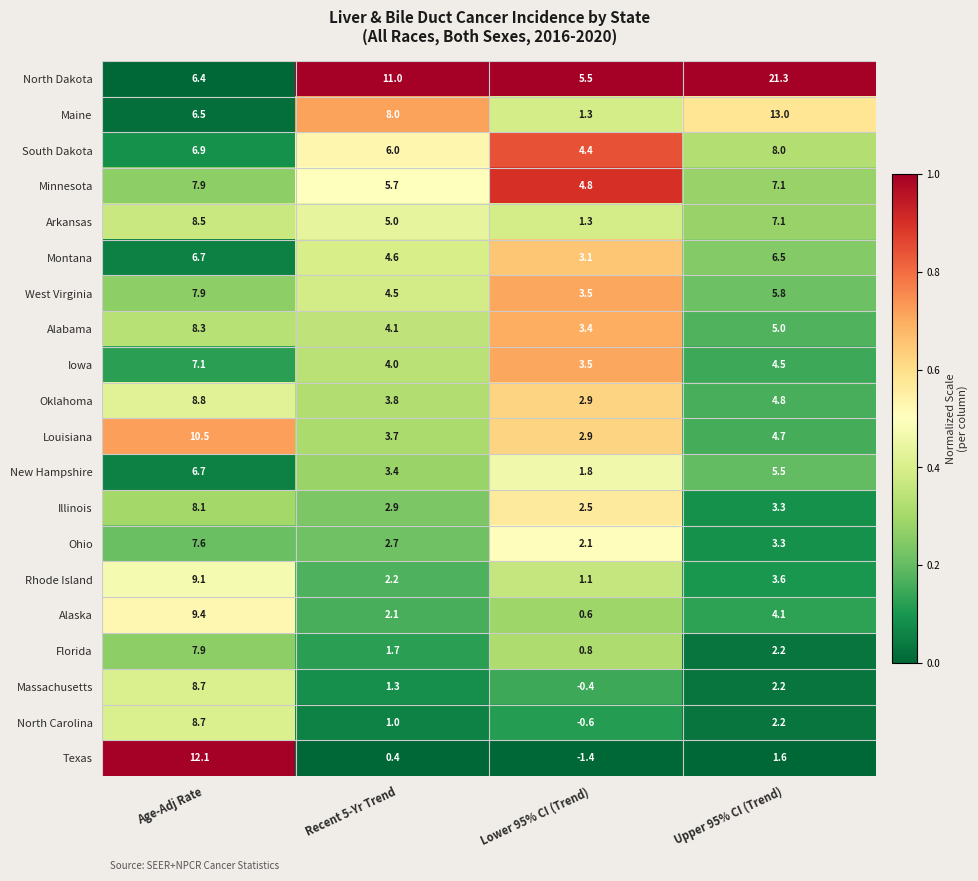

Which series has the largest range (max minus min)?

North Dakota